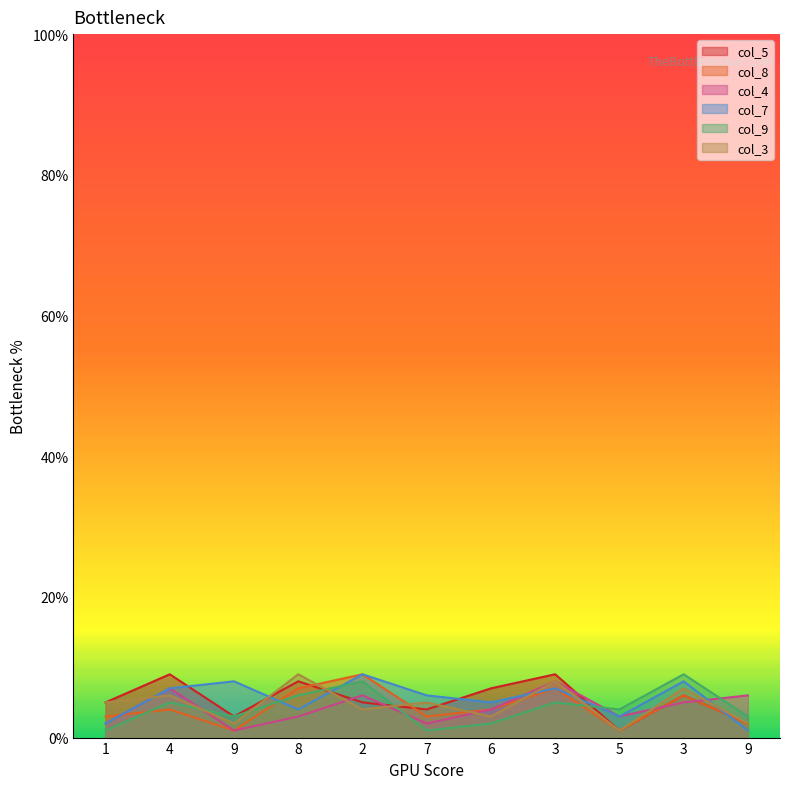

Which has a higher value, 2 or 9?

2